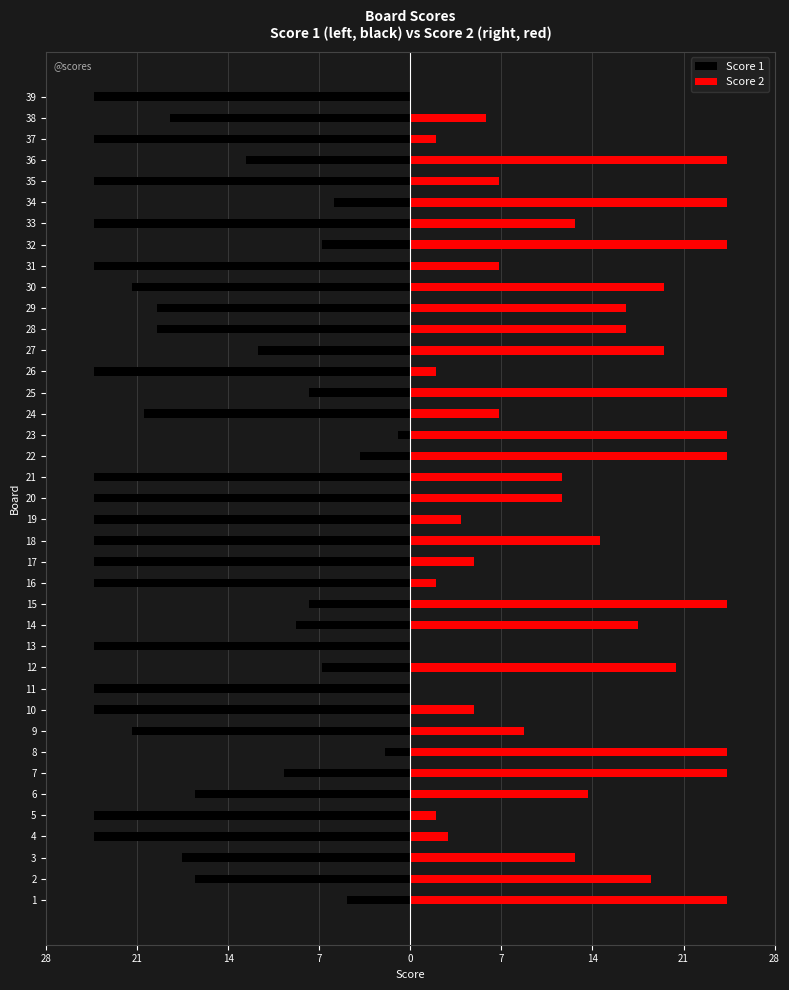

Which series has the widest spread of values?

Score 2